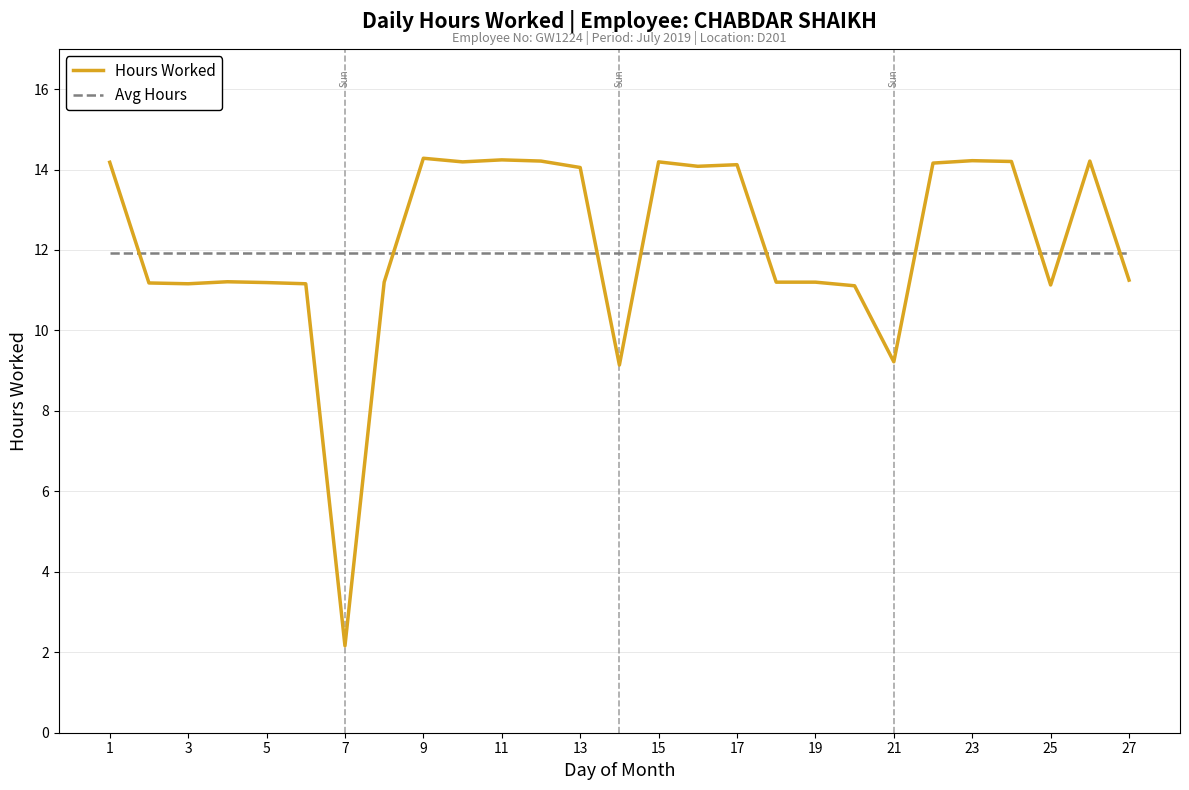

True or false: Hours Worked has more than 0 points higher than both neighbors.

True